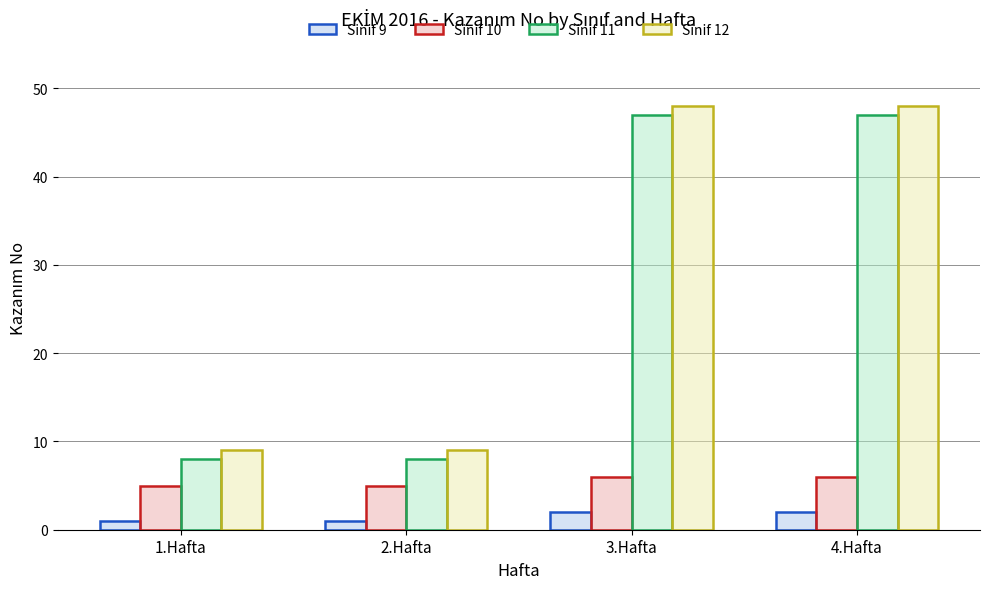

What is the highest value of the Sinif 10 series?

6